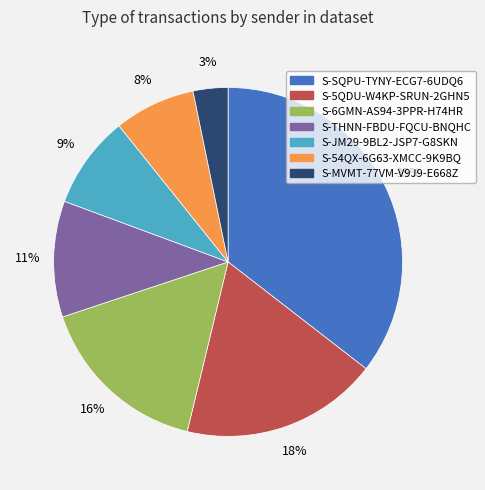

Is S-54QX-6G63-XMCC-9K9BQ the majority of the pie?

No